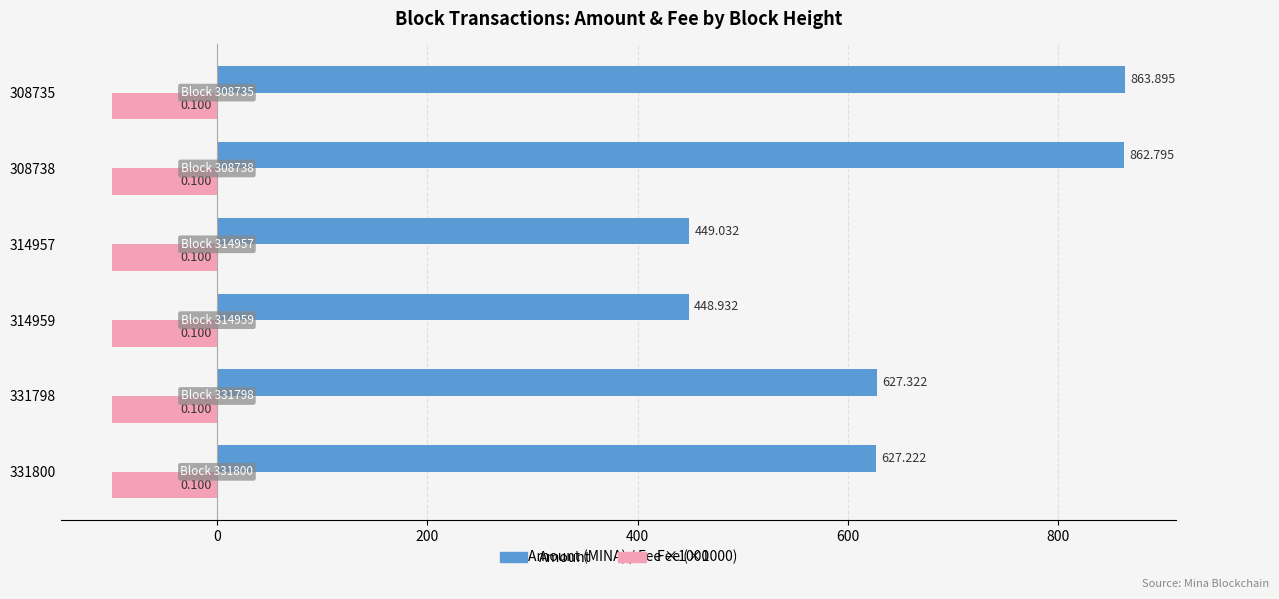

Is the value of Amount at 314959 greater than the value of Fee (×1000) at 308738?

Yes